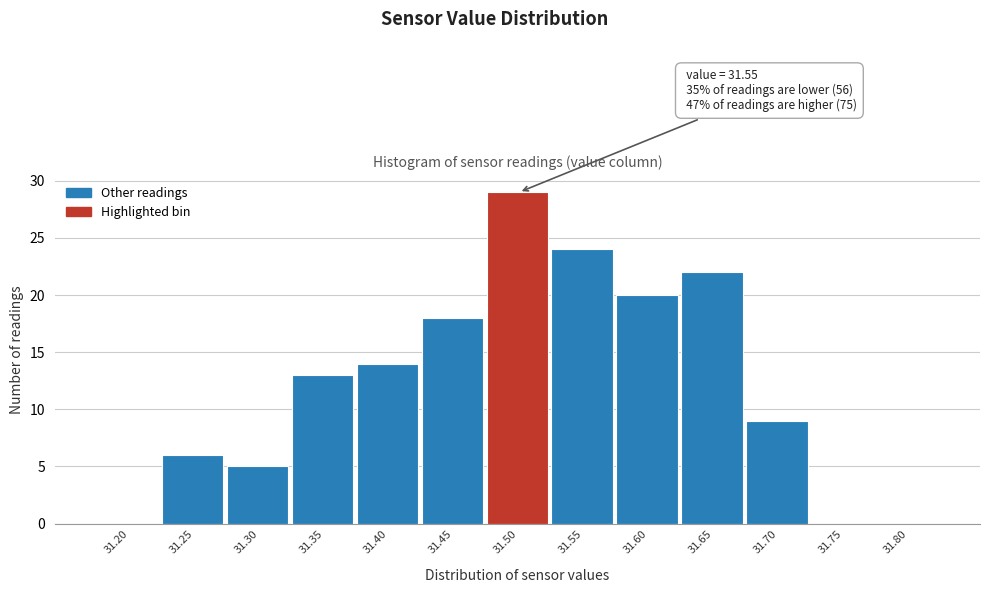

Reading left to right, what are all the values shown in this chart?

31.20=0	31.25=6	31.30=5	31.35=13	31.40=14	31.45=18	31.50=29	31.55=24	31.60=20	31.65=22	31.70=9	31.75=0	31.80=0